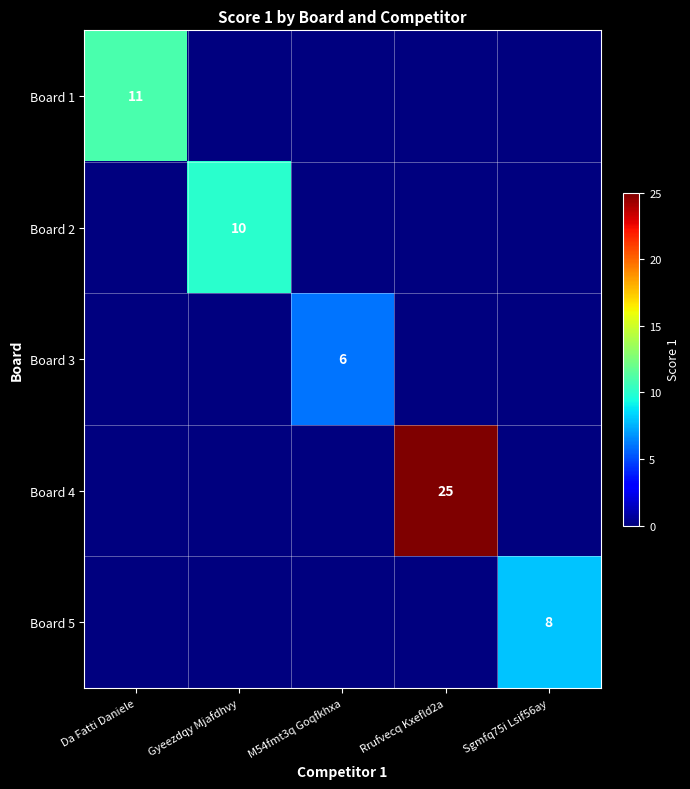

The value of Board 3 at M54fmt3q Goqfkhxa is 3. True or false?

False